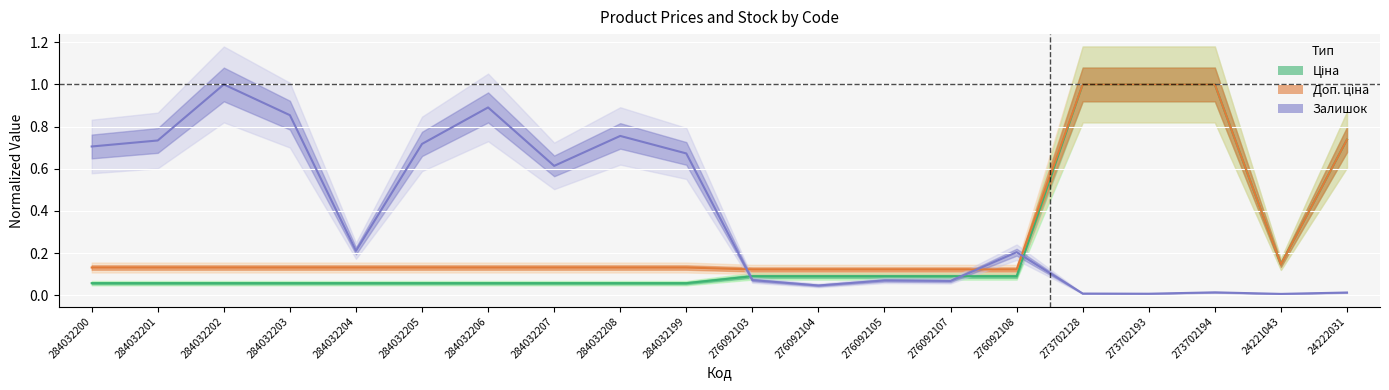

At which category does the chart reach its peak across all series?

273702128